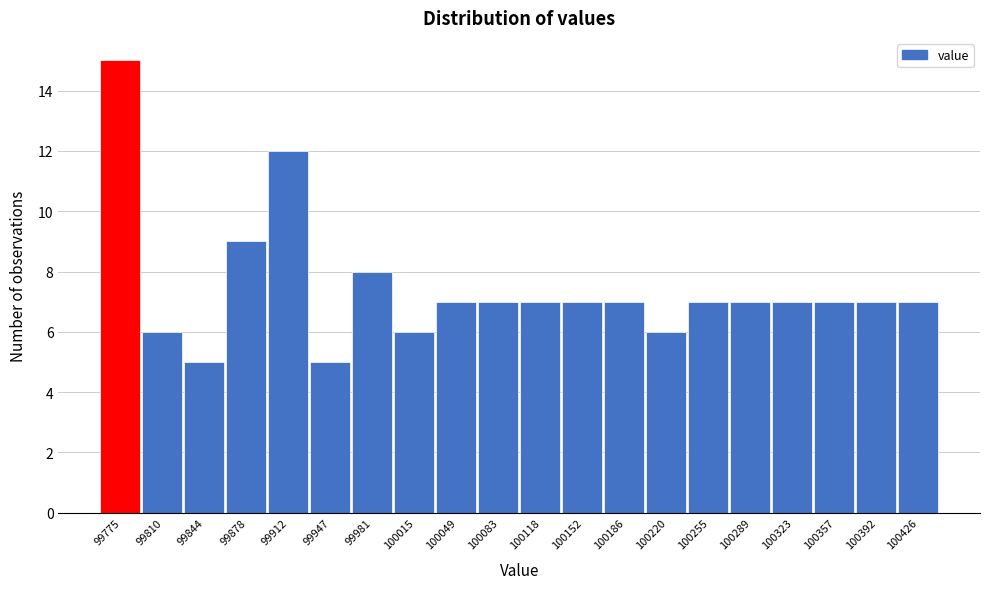

Reading left to right, extract all data points from this chart.

15	6	5	9	12	5	8	6	7	7	7	7	7	6	7	7	7	7	7	7